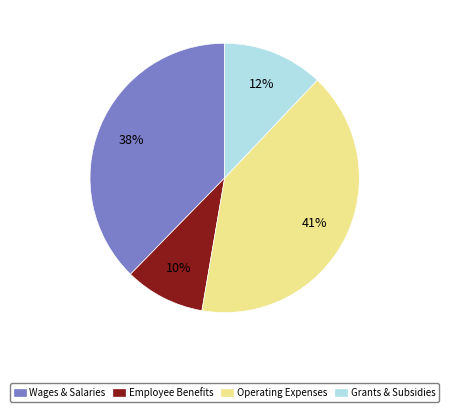

How many slices are in this pie chart?

4